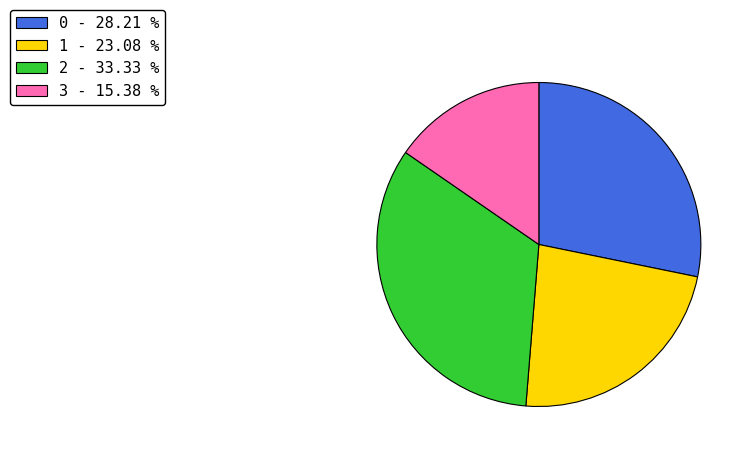

Combined, do 1 - 23.08 % and 0 - 28.21 % account for over 50%?

Yes